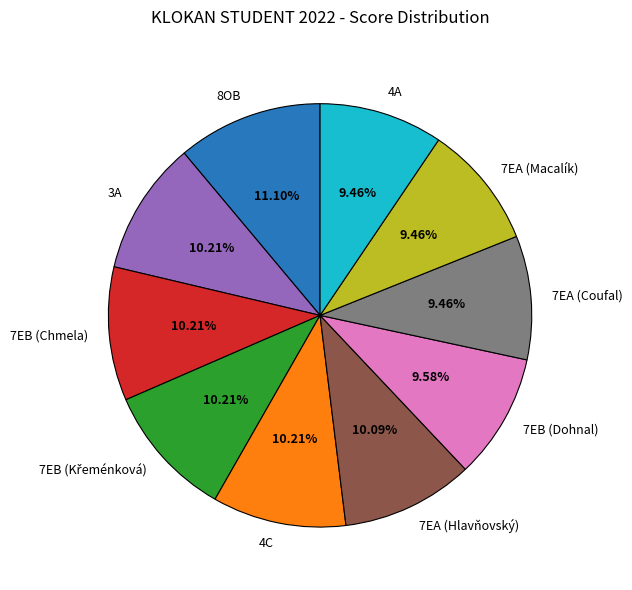

Combined, what portion of the pie is 7EA (Hlavňovský) and 7EB (Dohnal)?

19.7%